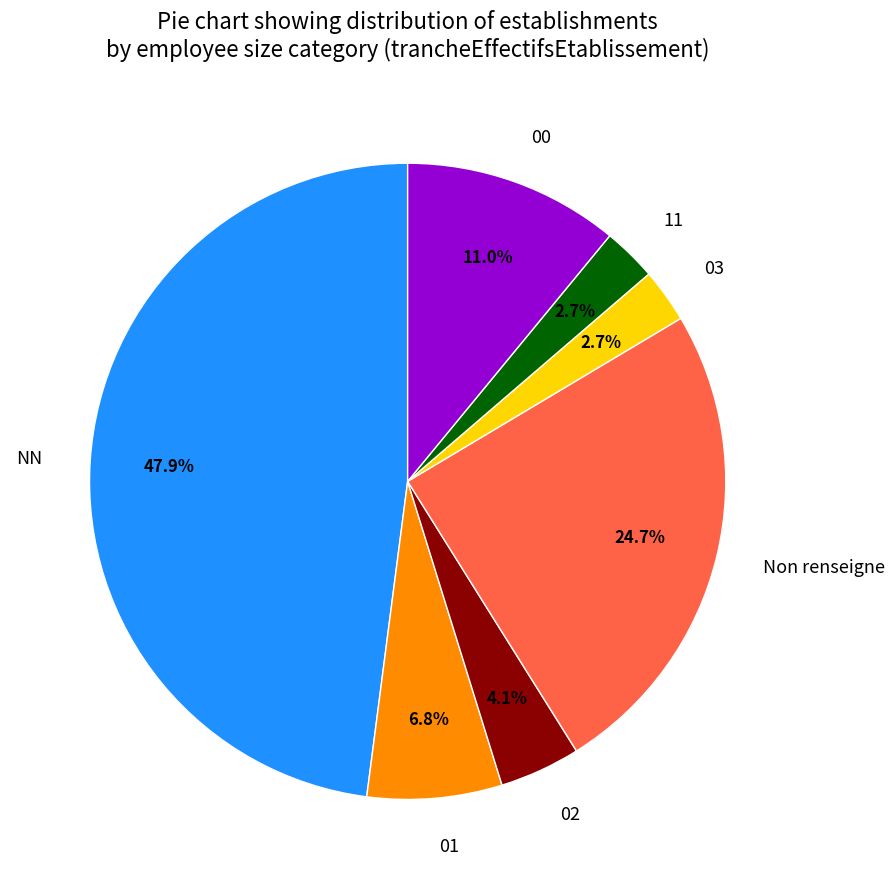

Combined, do NN and 01 account for over 50%?

Yes